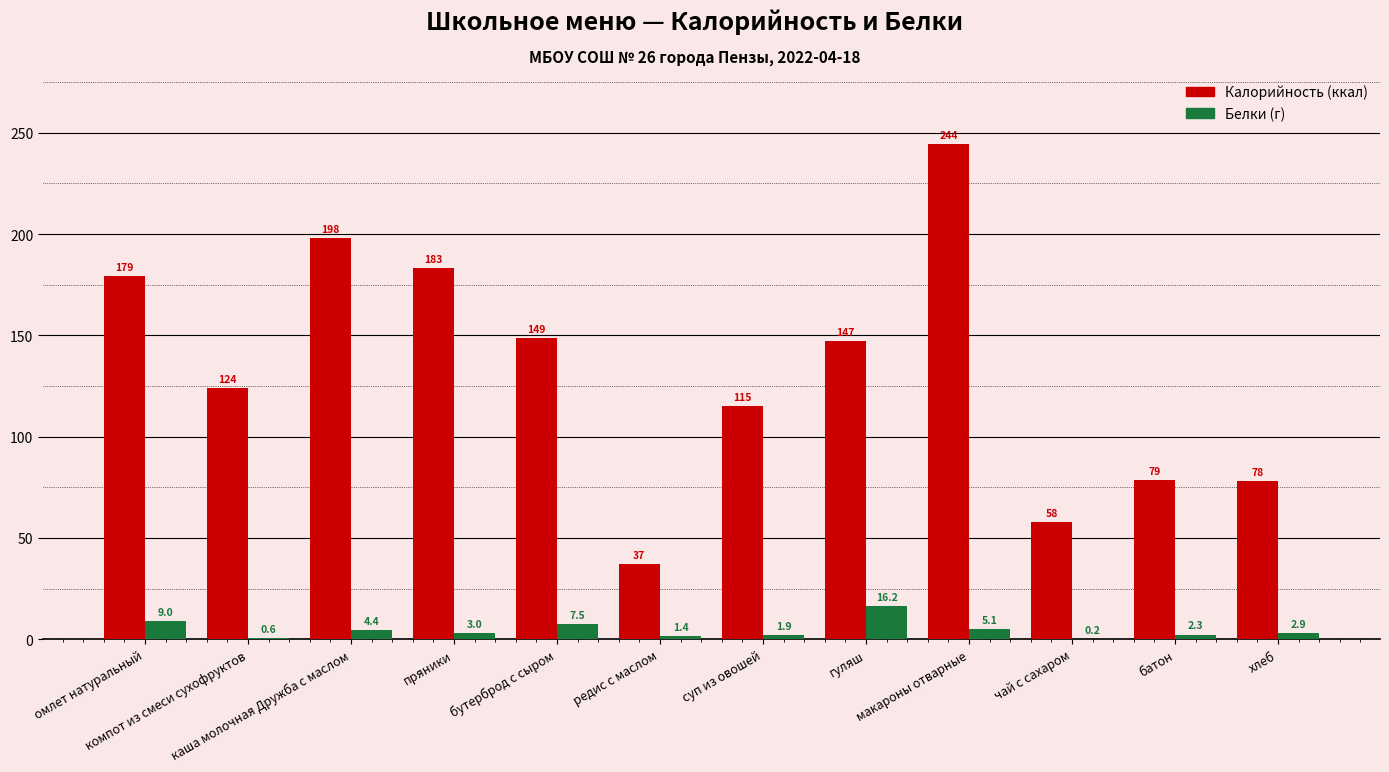

Does the chart contain stacked bars?

No